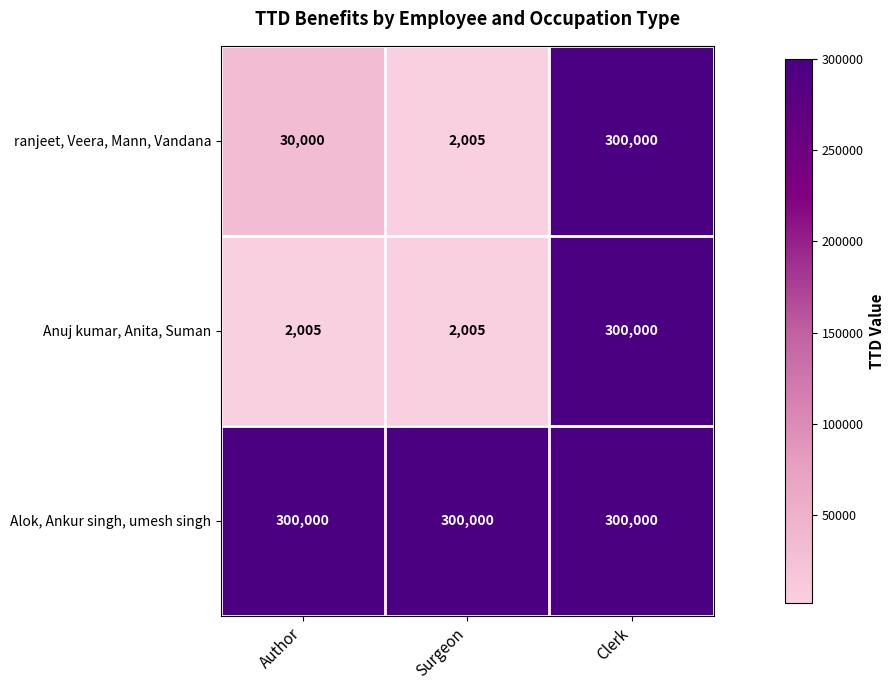

Is it true that ranjeet, Veera, Mann, Vandana equals 10635 at Author?

False